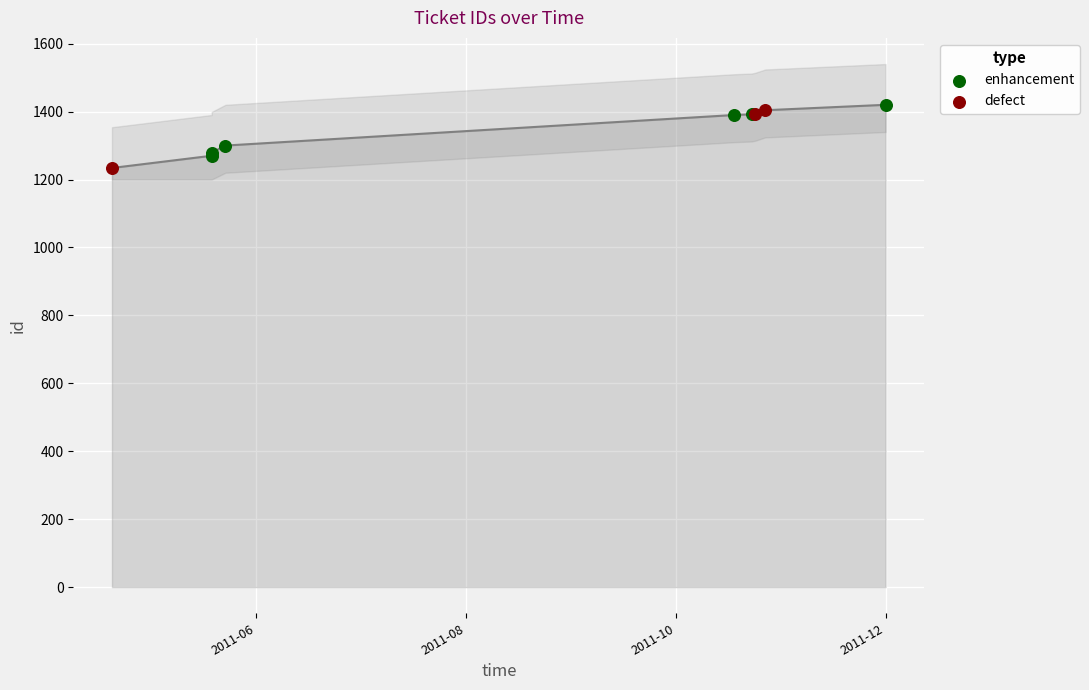

What are all the series names shown in the legend?

enhancement, defect